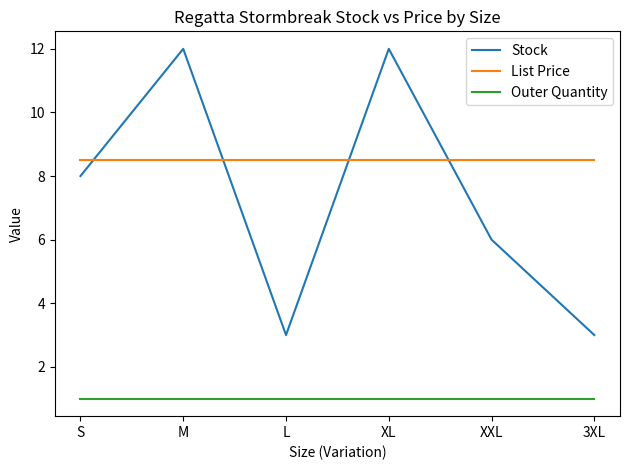

Reading left to right, extract all data points from this chart.

Stock: S=8.0	M=12.0	L=3.0	XL=12.0	XXL=6.0	3XL=3.0
List Price: S=8.5	M=8.5	L=8.5	XL=8.5	XXL=8.5	3XL=8.5
Outer Quantity: S=1.0	M=1.0	L=1.0	XL=1.0	XXL=1.0	3XL=1.0